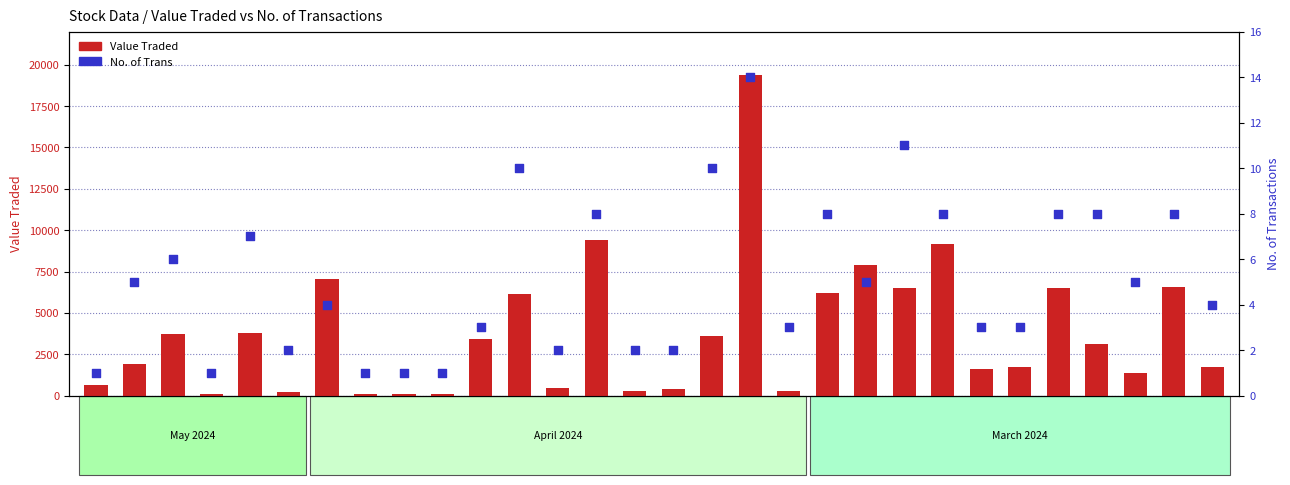

Which series reaches the maximum Y coordinate?

Value Traded